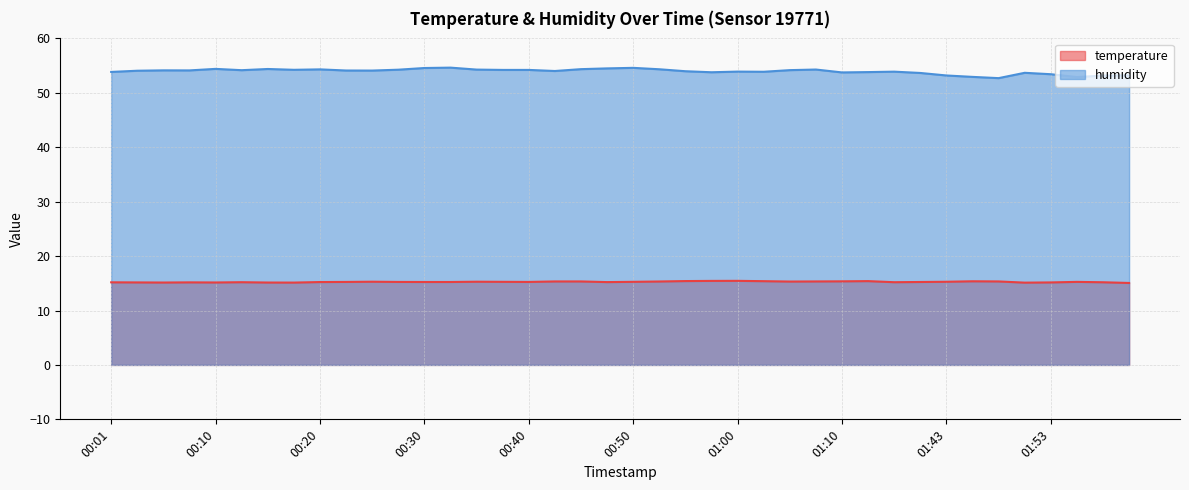

Which series has the largest range (max minus min)?

humidity